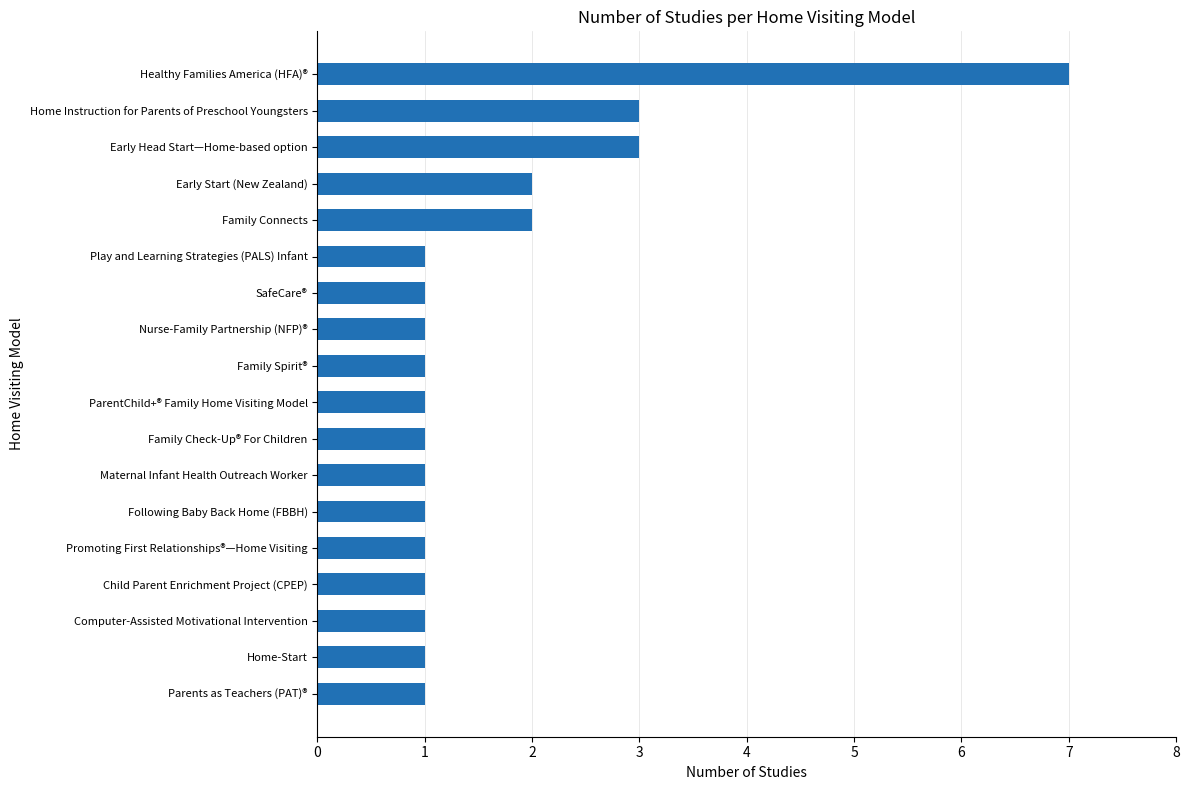

At which category does the chart reach its peak across all series?

Healthy Families America (HFA)®